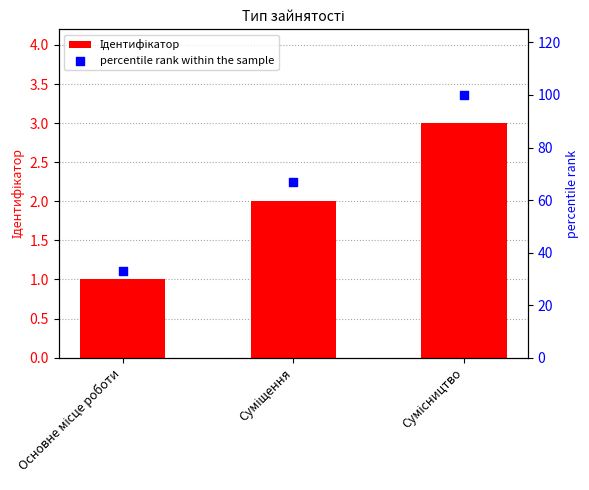

What is the total value across all series at Основне місце роботи?

34